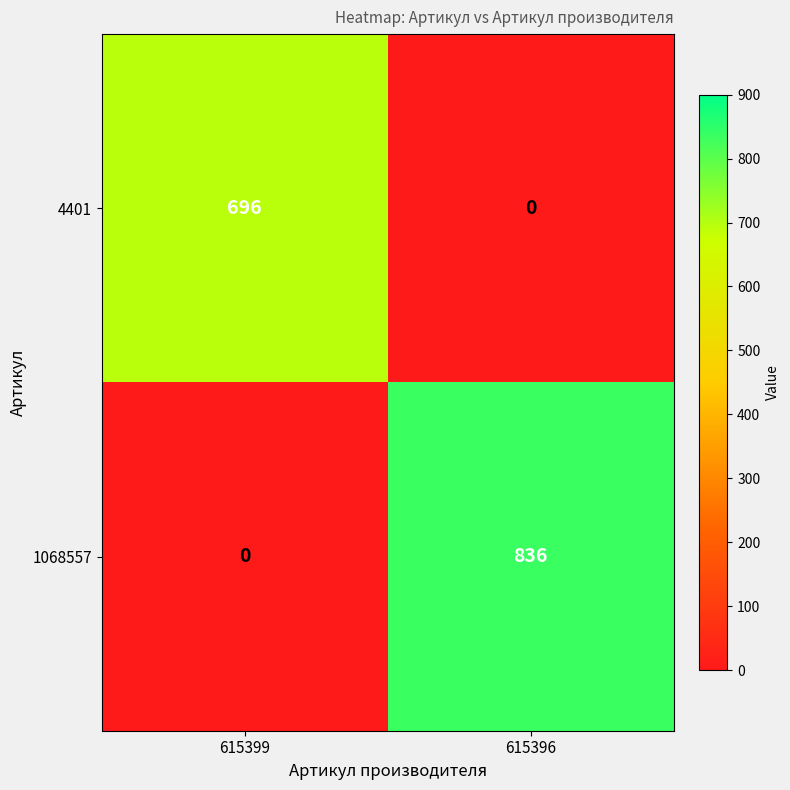

What is the maximum value shown in the chart?

836